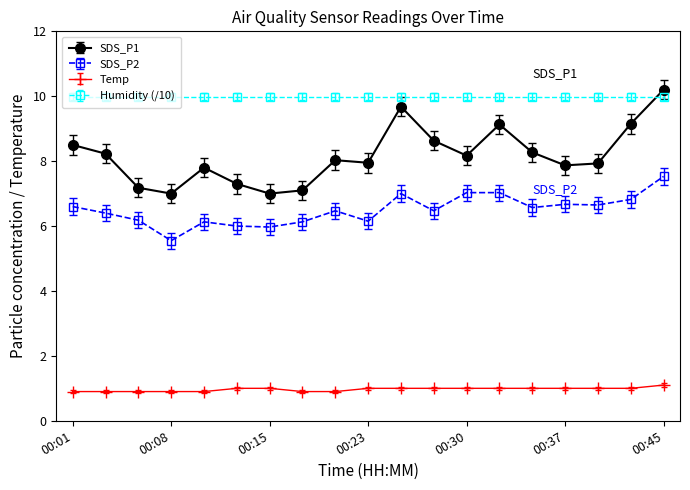

What is the smallest value displayed?

0.9